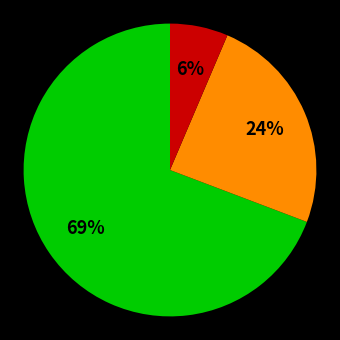

Count the number of slices in the pie.

3